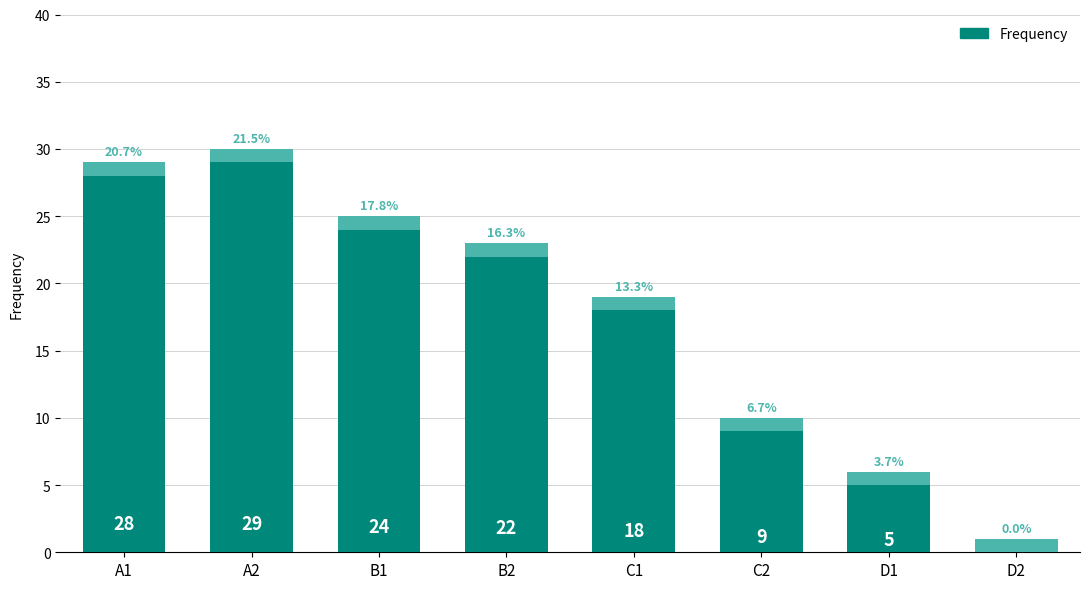

What is the label of the 8th bar from the right?

A1